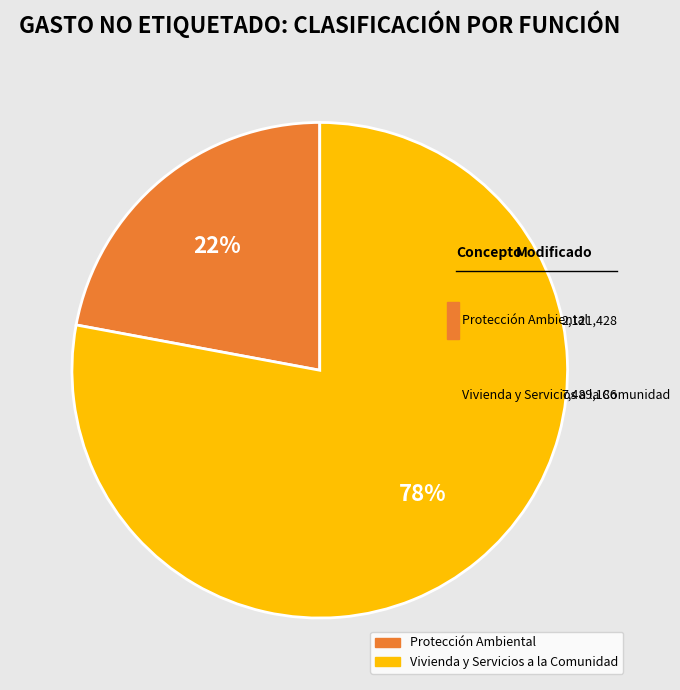

To the nearest percent, what is the average slice percentage?

50%